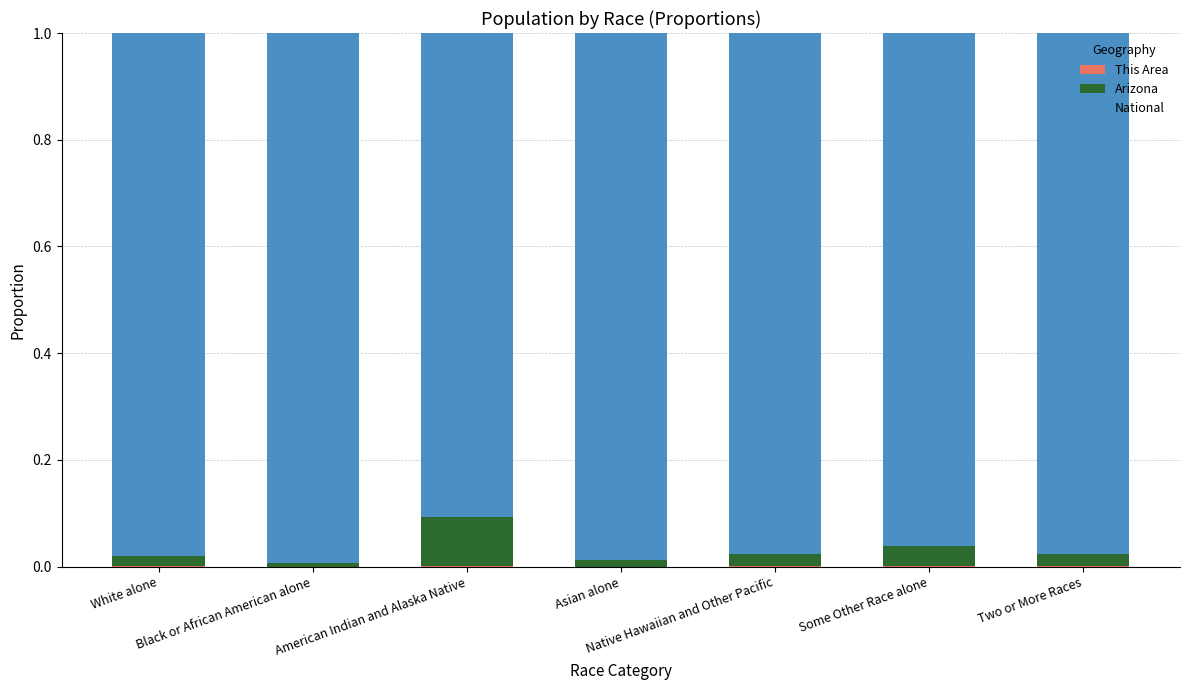

Are the bars grouped side by side (vs. stacked)?

No